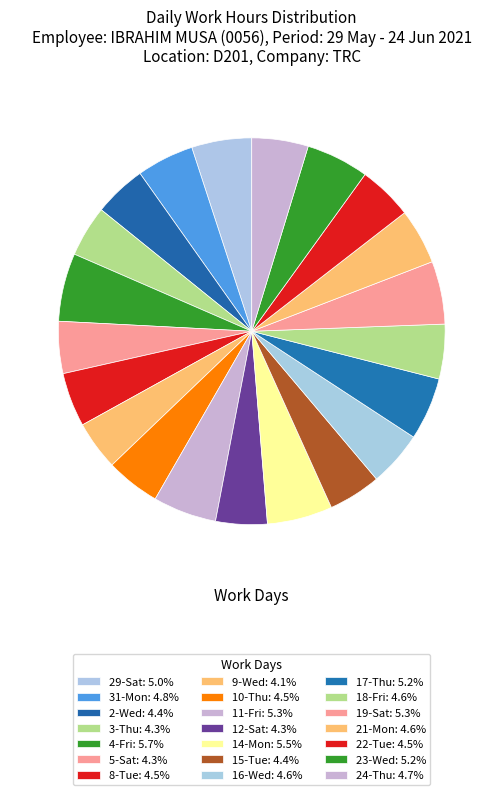

What is the ratio of the value at 17-Thu to the value at 12-Sat?

1.2